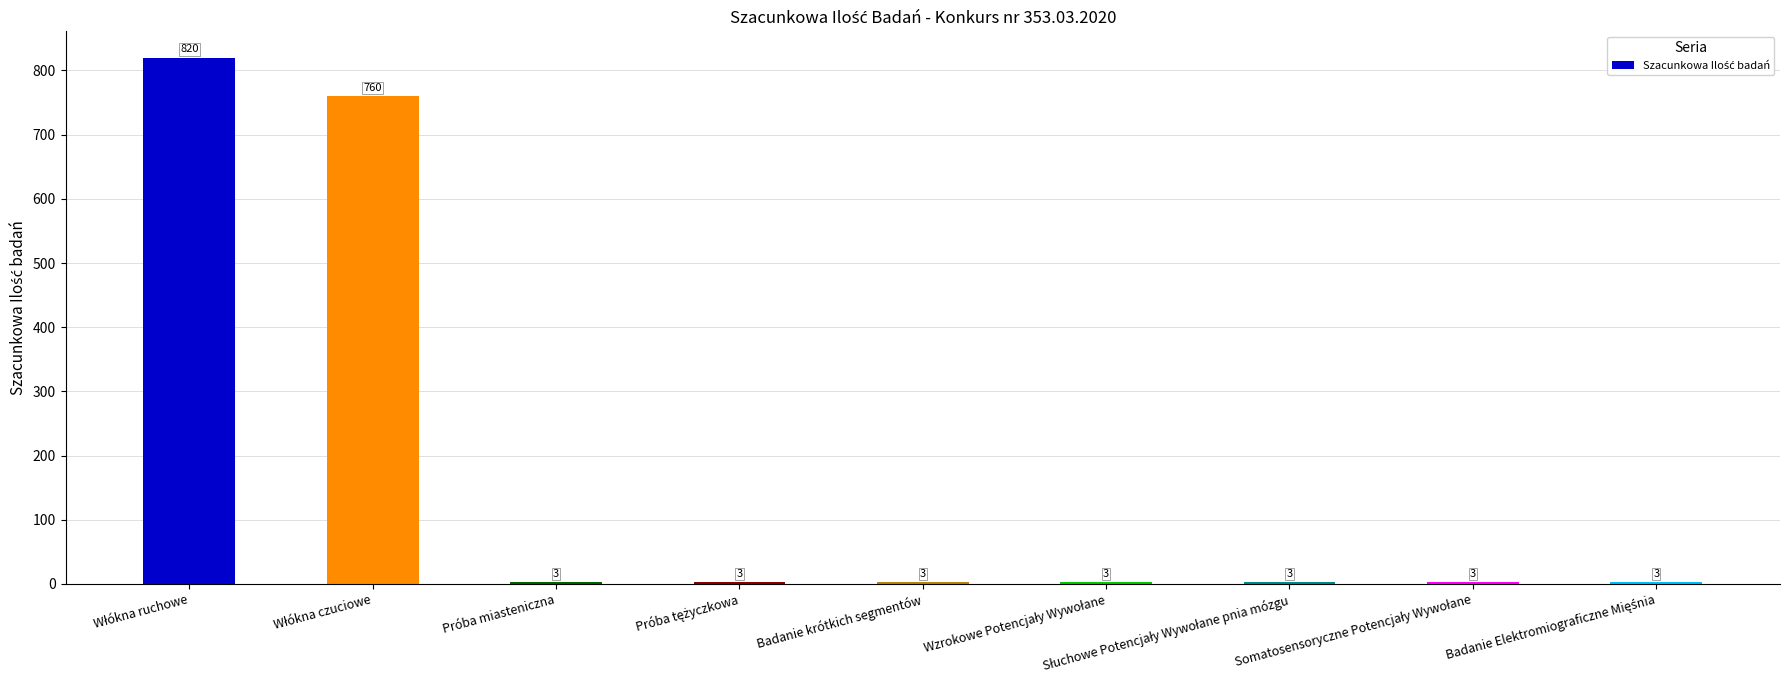

What is the difference between the maximum and minimum values?

817